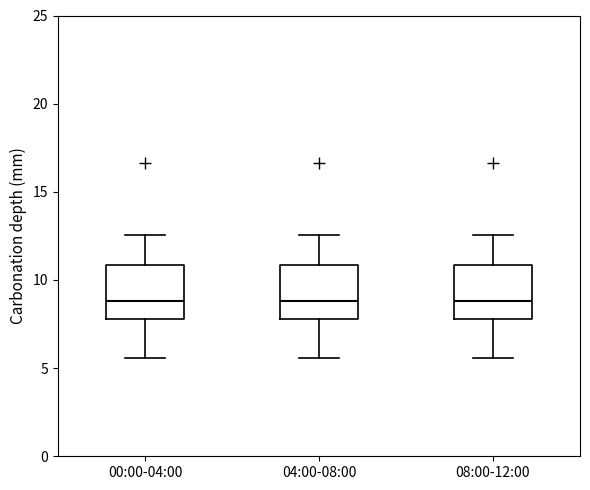

Where is the lower edge of the box for 00:00-04:00 on the y-axis? The values are not printed on the chart, so give them approximately, as read against the axis.

8.0